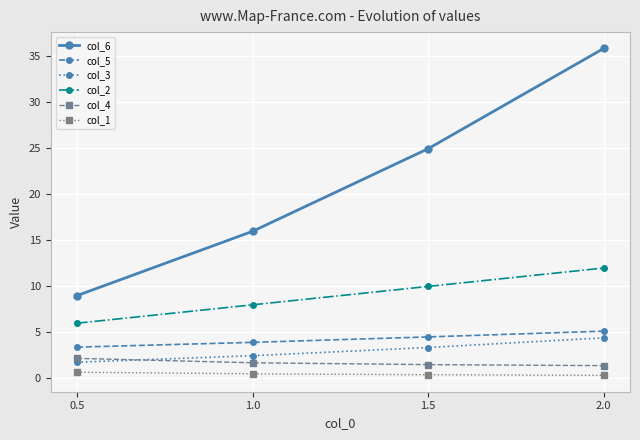

True or false: col_1 and col_2 cross at least once.

False